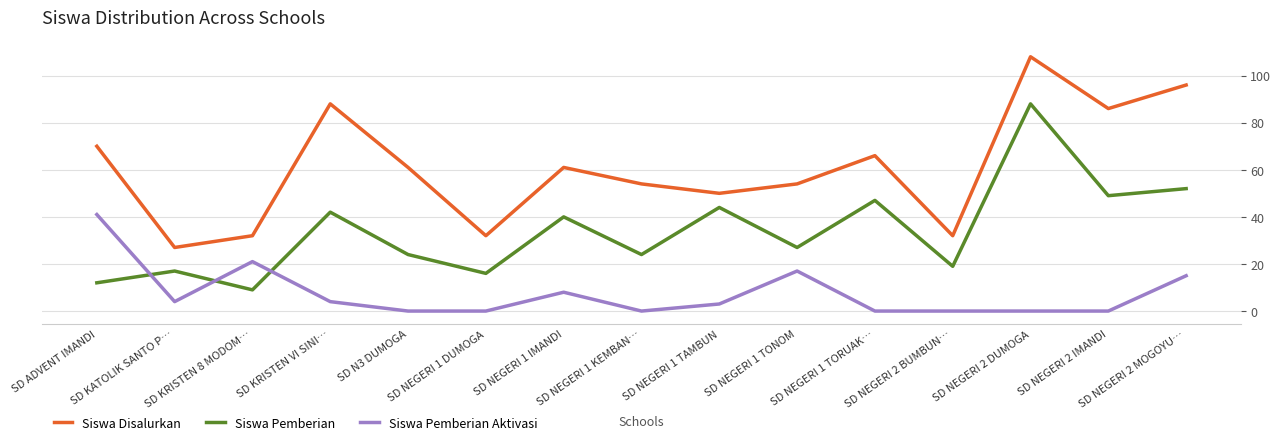

Reading left to right, what are all the values shown in this chart?

Siswa Disalurkan: SD ADVENT IMANDI=70	SD KATOLIK SANTO P…=27	SD KRISTEN 8 MODOM…=32	SD KRISTEN VI SINI…=88	SD N3 DUMOGA=61	SD NEGERI 1 DUMOGA=32	SD NEGERI 1 IMANDI=61	SD NEGERI 1 KEMBAN…=54	SD NEGERI 1 TAMBUN=50	SD NEGERI 1 TONOM=54	SD NEGERI 1 TORUAK…=66	SD NEGERI 2 BUMBUN…=32	SD NEGERI 2 DUMOGA=108	SD NEGERI 2 IMANDI=86	SD NEGERI 2 MOGOYU…=96
Siswa Pemberian: SD ADVENT IMANDI=12	SD KATOLIK SANTO P…=17	SD KRISTEN 8 MODOM…=9	SD KRISTEN VI SINI…=42	SD N3 DUMOGA=24	SD NEGERI 1 DUMOGA=16	SD NEGERI 1 IMANDI=40	SD NEGERI 1 KEMBAN…=24	SD NEGERI 1 TAMBUN=44	SD NEGERI 1 TONOM=27	SD NEGERI 1 TORUAK…=47	SD NEGERI 2 BUMBUN…=19	SD NEGERI 2 DUMOGA=88	SD NEGERI 2 IMANDI=49	SD NEGERI 2 MOGOYU…=52
Siswa Pemberian Aktivasi: SD ADVENT IMANDI=41	SD KATOLIK SANTO P…=4	SD KRISTEN 8 MODOM…=21	SD KRISTEN VI SINI…=4	SD N3 DUMOGA=0	SD NEGERI 1 DUMOGA=0	SD NEGERI 1 IMANDI=8	SD NEGERI 1 KEMBAN…=0	SD NEGERI 1 TAMBUN=3	SD NEGERI 1 TONOM=17	SD NEGERI 1 TORUAK…=0	SD NEGERI 2 BUMBUN…=0	SD NEGERI 2 DUMOGA=0	SD NEGERI 2 IMANDI=0	SD NEGERI 2 MOGOYU…=15